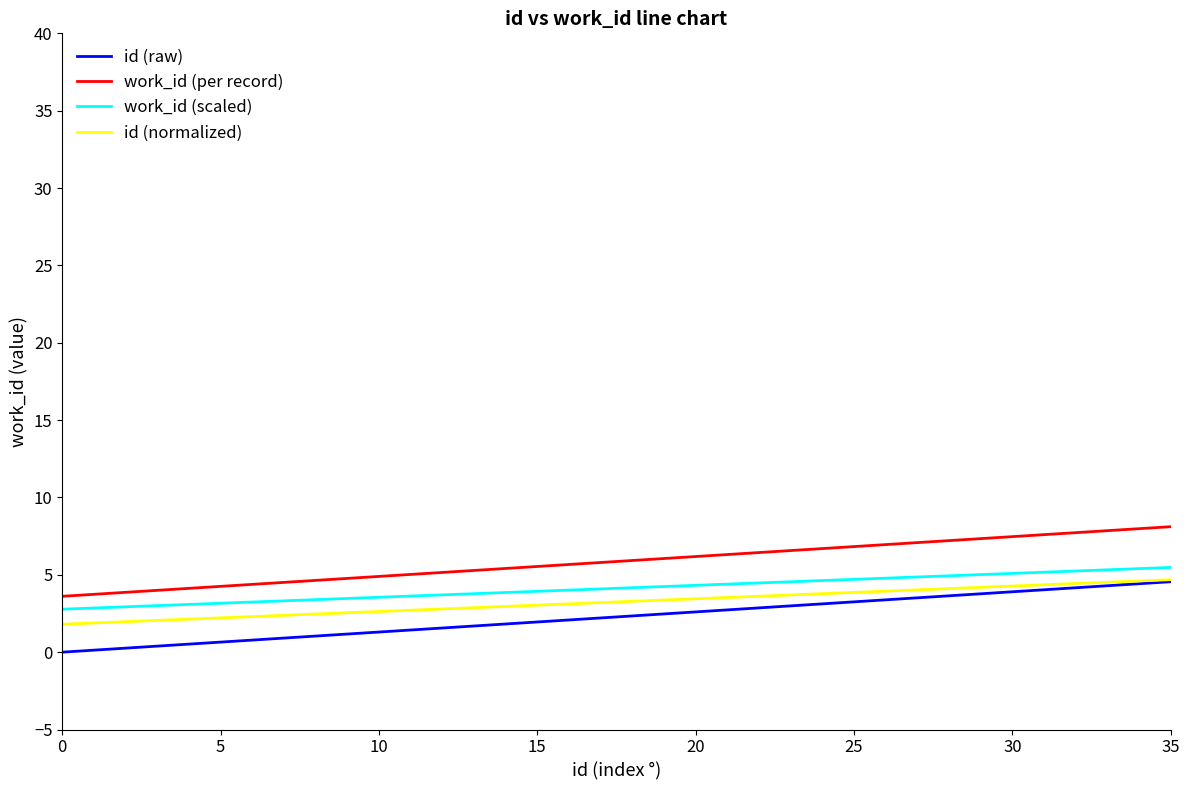

Which series has the widest spread of values?

id (raw)